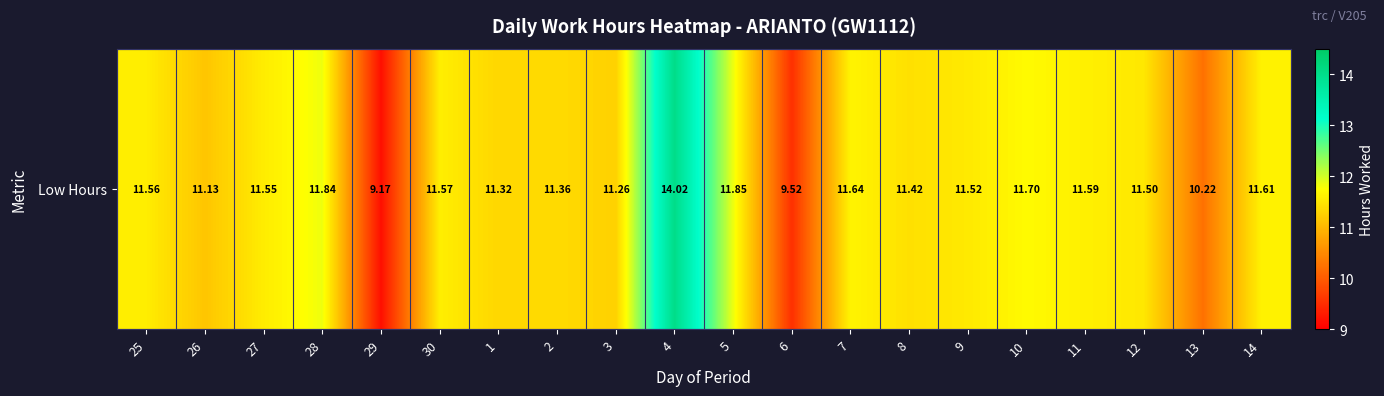

What is the greatest value displayed?

14.0